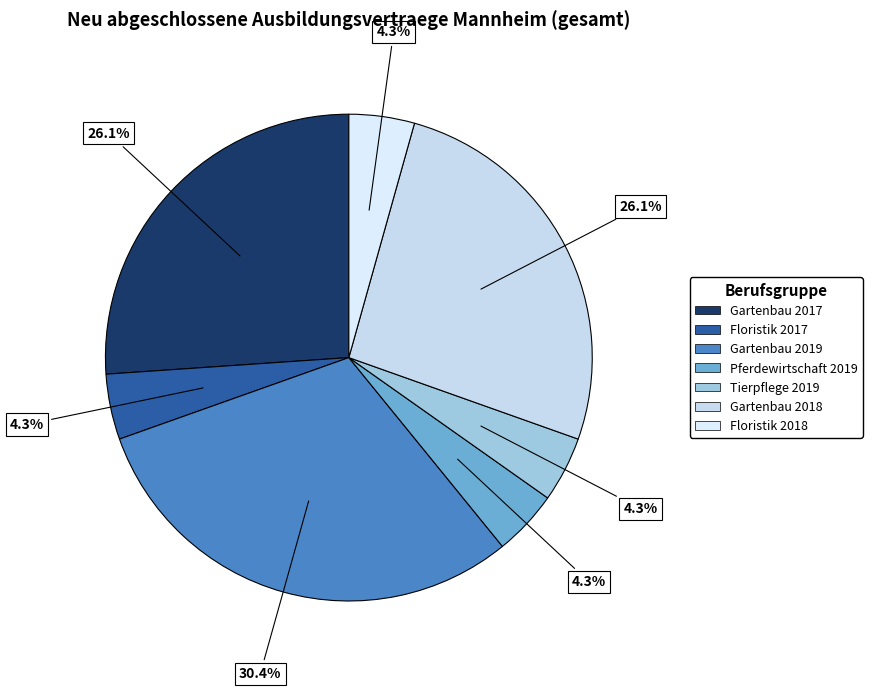

What percentage is the Pferdewirtschaft 2019 slice, to the nearest percent?

4%